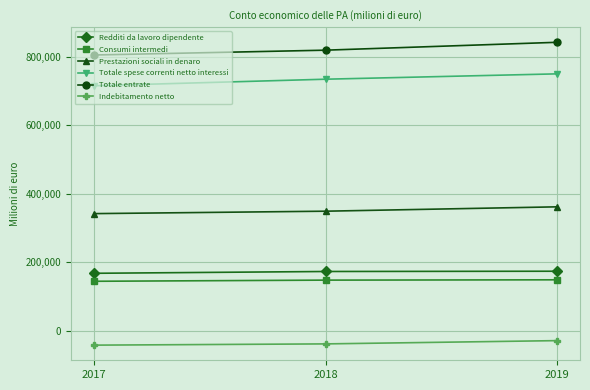

Is it true that Redditi da lavoro dipendente equals 173253 at 2019?

True